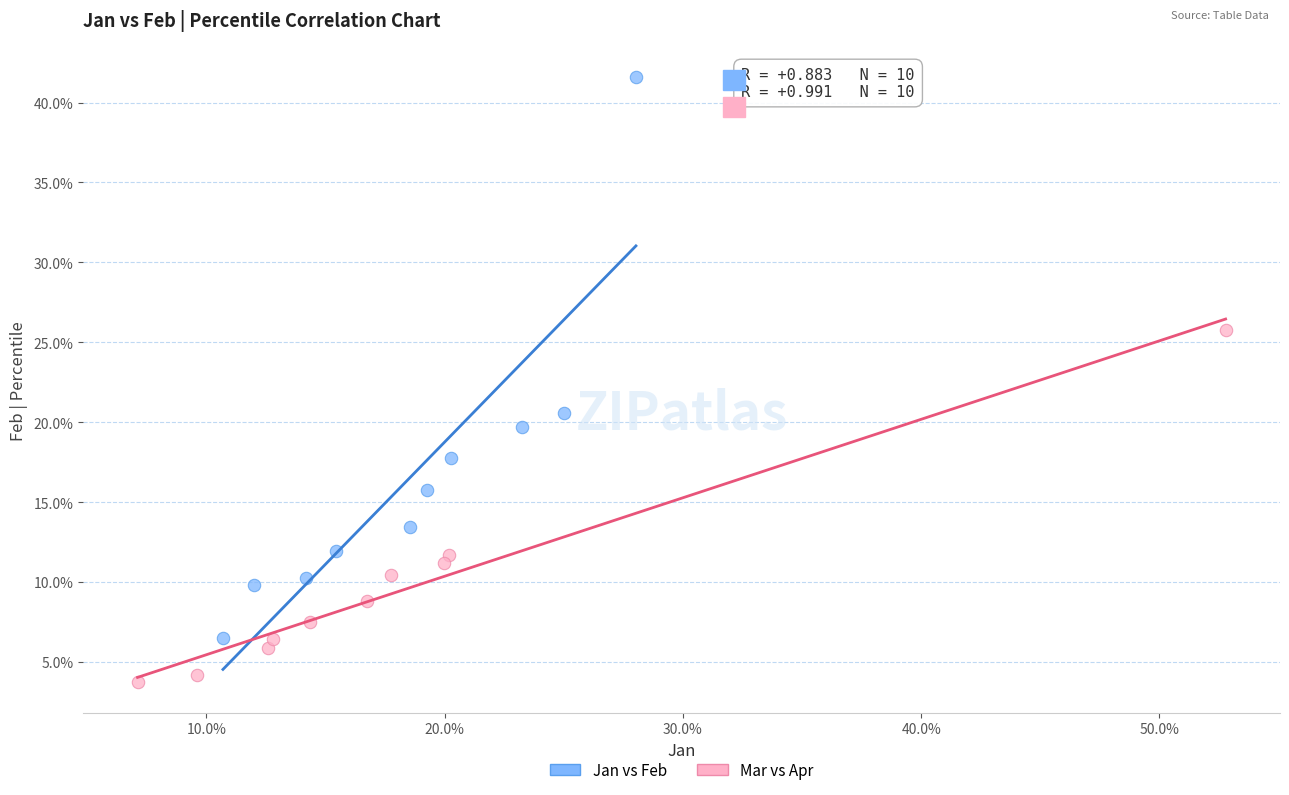

What are all the series names shown in the legend?

Jan vs Feb, Mar vs Apr